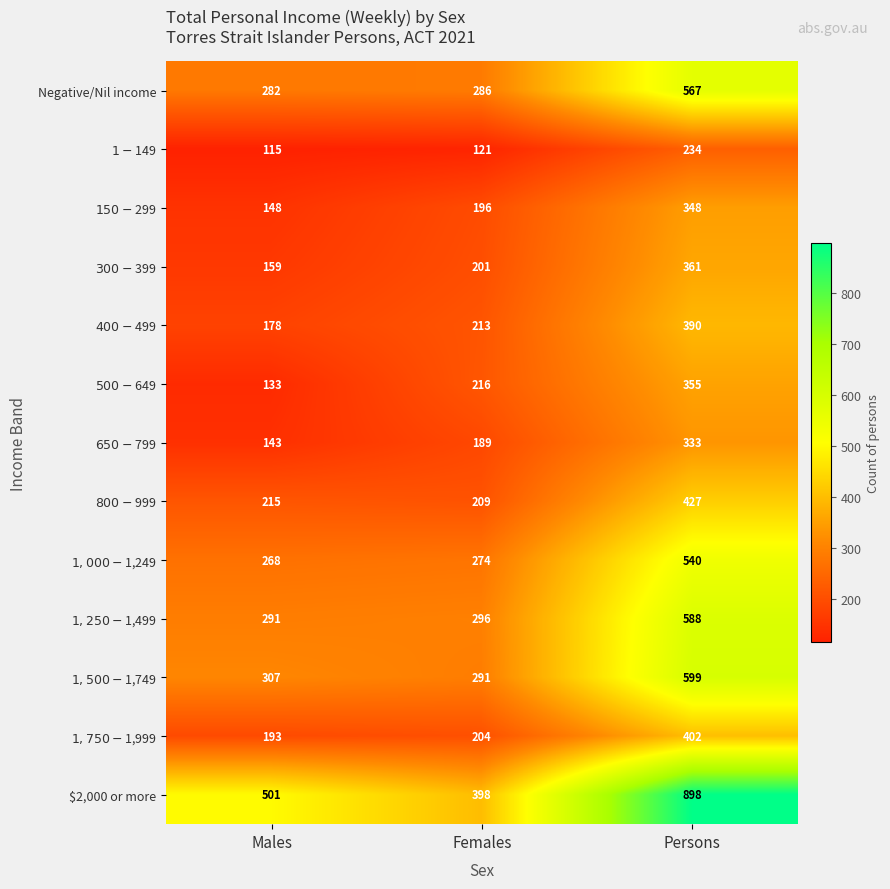

At which category does the chart reach its minimum across all series?

Males